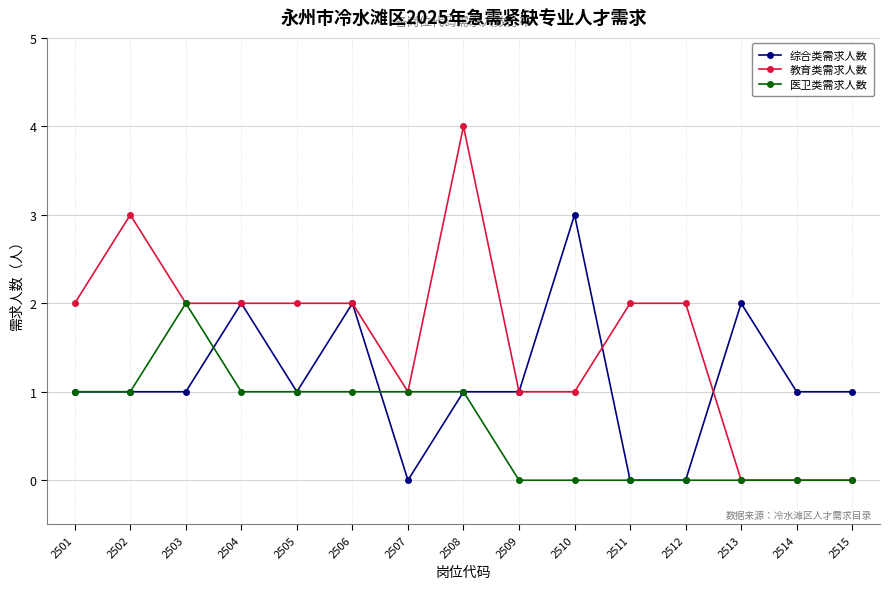

At which category does 教育类需求人数 reach its first local peak?

2502